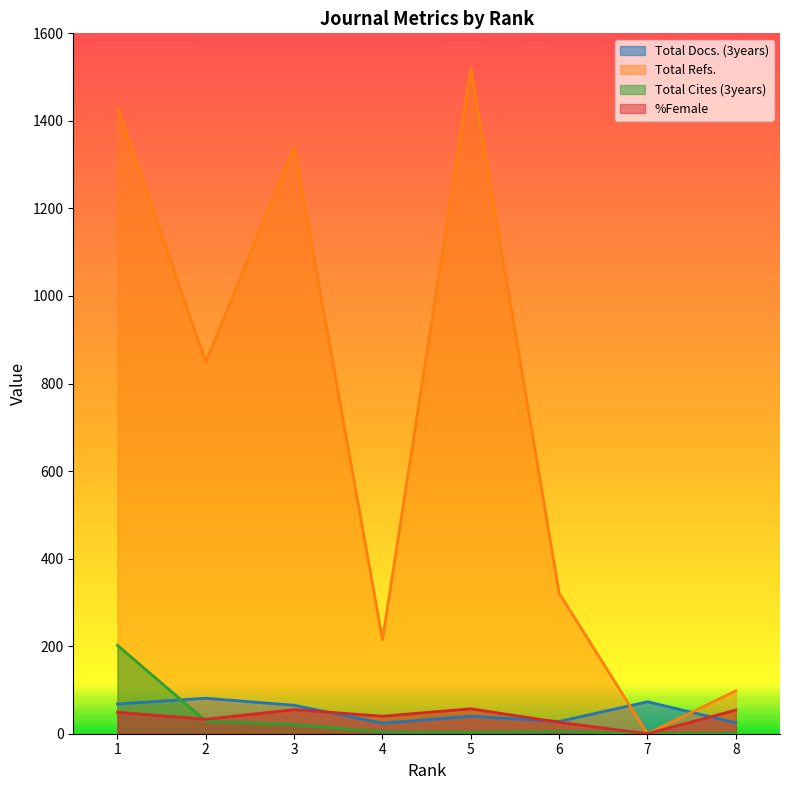

Between 1 and 5, which series saw the biggest shift?

Total Cites (3years)